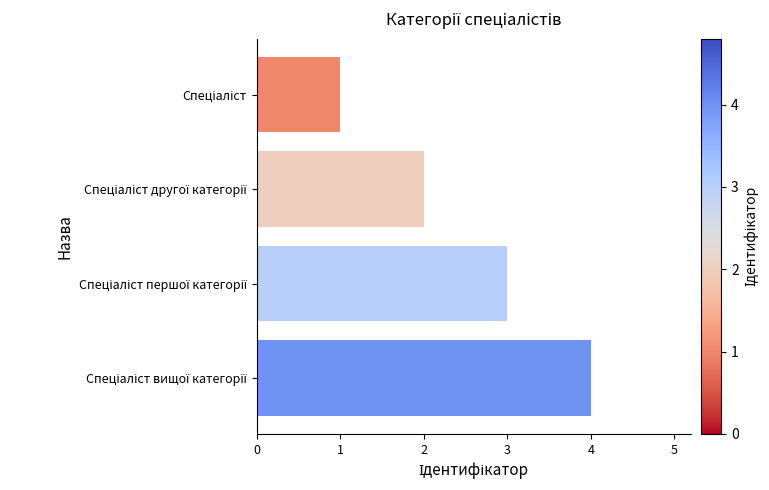

What is the maximum value shown in the chart?

4